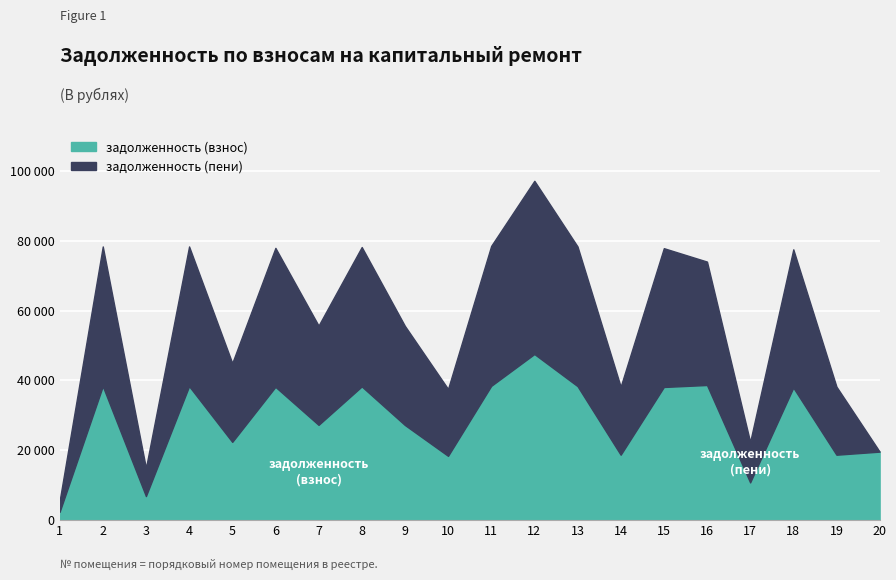

What is the average value of the задолженность (взнос) series?

28207.0